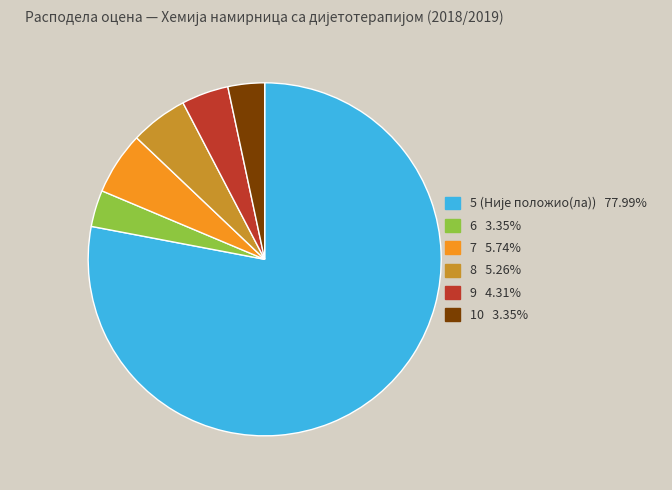

The 6 slice represents 14% of the pie. True or false?

False